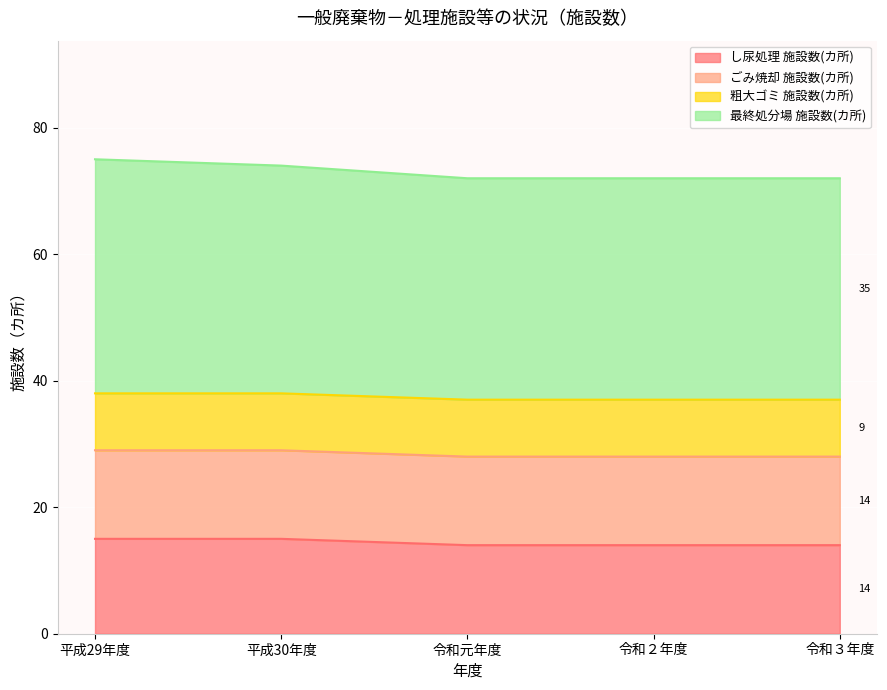

What position from the right is 令和２年度?

2